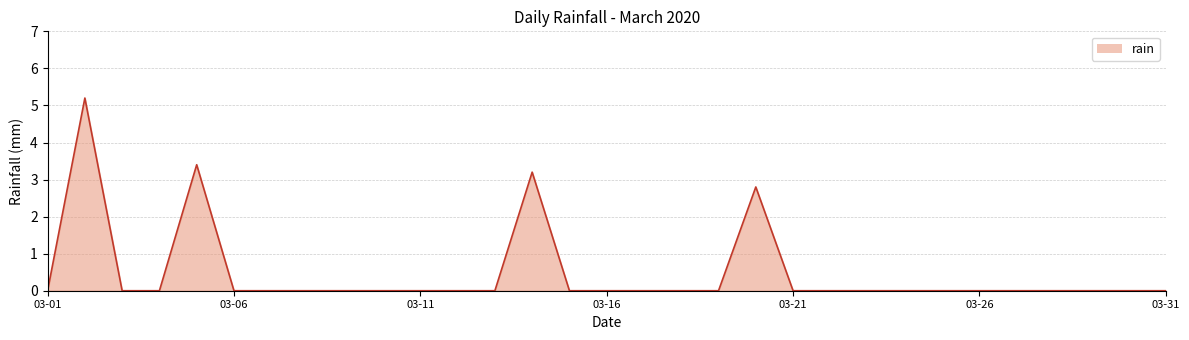

What is the greatest value displayed?

5.2